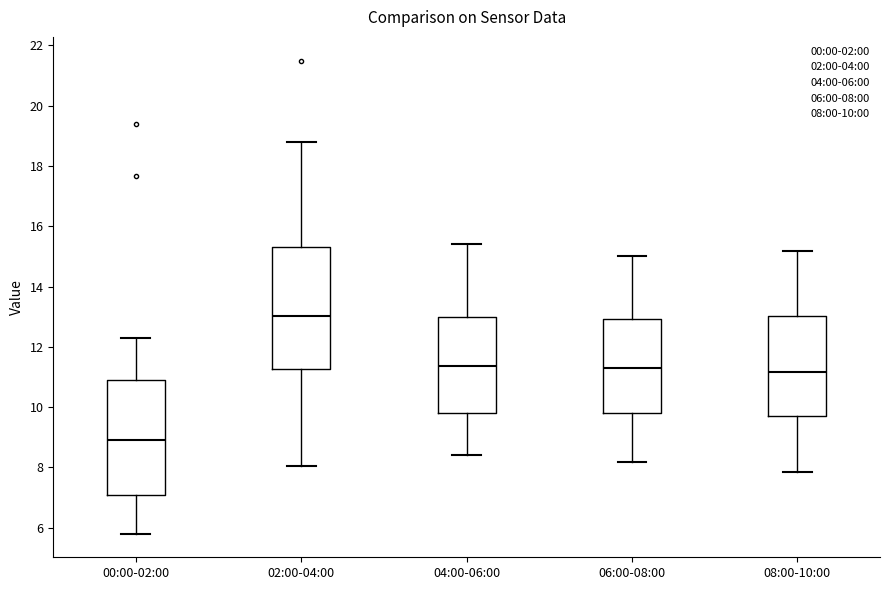

Reading left to right, transcribe this box plot: for each box, give where its median line is, the range the box spans, and where its two whiskers end, as read against the y-axis. The values are not printed on the chart, so give them approximately, as read against the axis.

00:00-02:00: median 9.0, box 7.0 to 10.8, whiskers 5.8 to 12.4
02:00-04:00: median 13.0, box 11.2 to 15.4, whiskers 8.0 to 18.8
04:00-06:00: median 11.4, box 9.8 to 13.0, whiskers 8.4 to 15.4
06:00-08:00: median 11.2, box 9.8 to 13.0, whiskers 8.2 to 15.0
08:00-10:00: median 11.2, box 9.8 to 13.0, whiskers 7.8 to 15.2